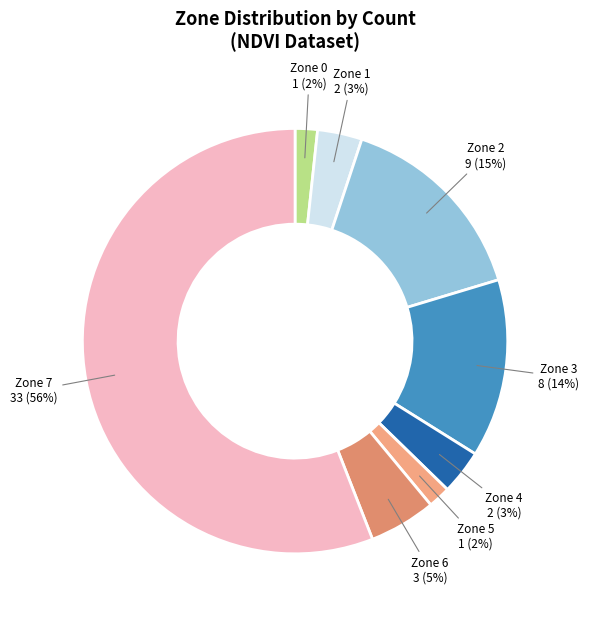

Which category has the biggest portion of the pie?

Zone 7